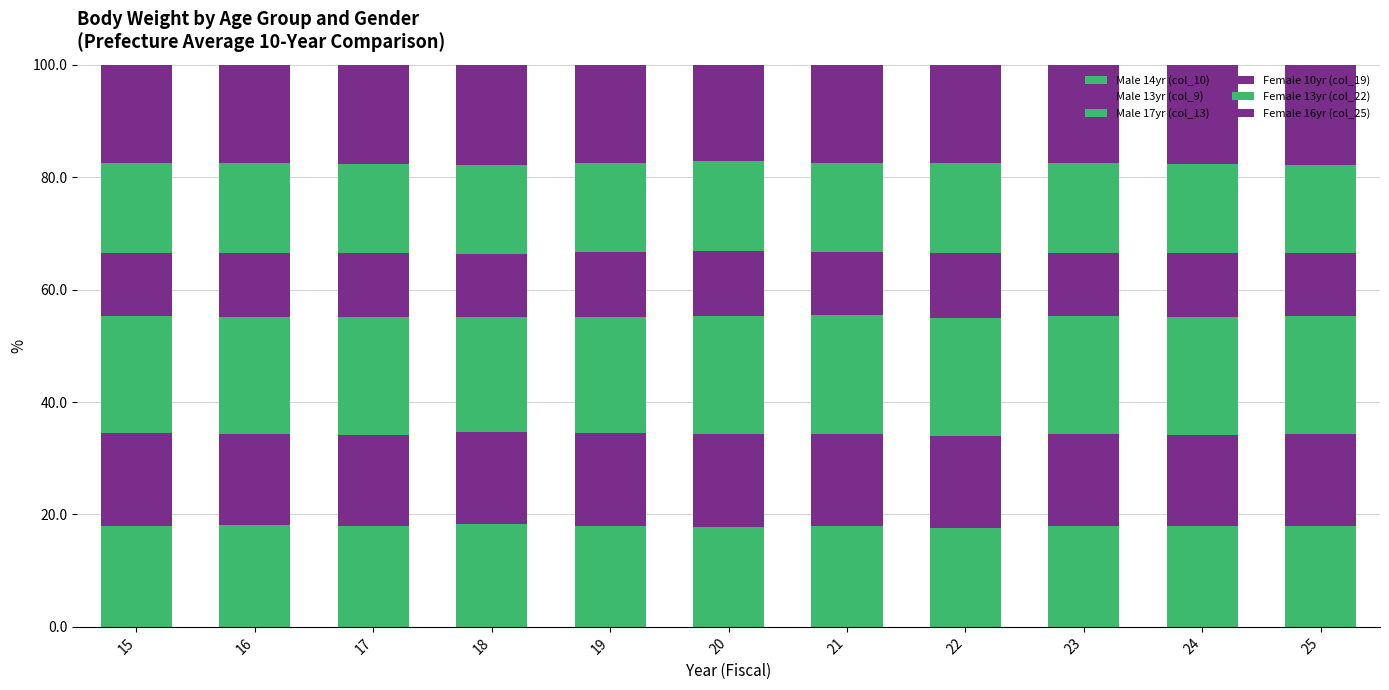

How many categories are shown in the chart?

11